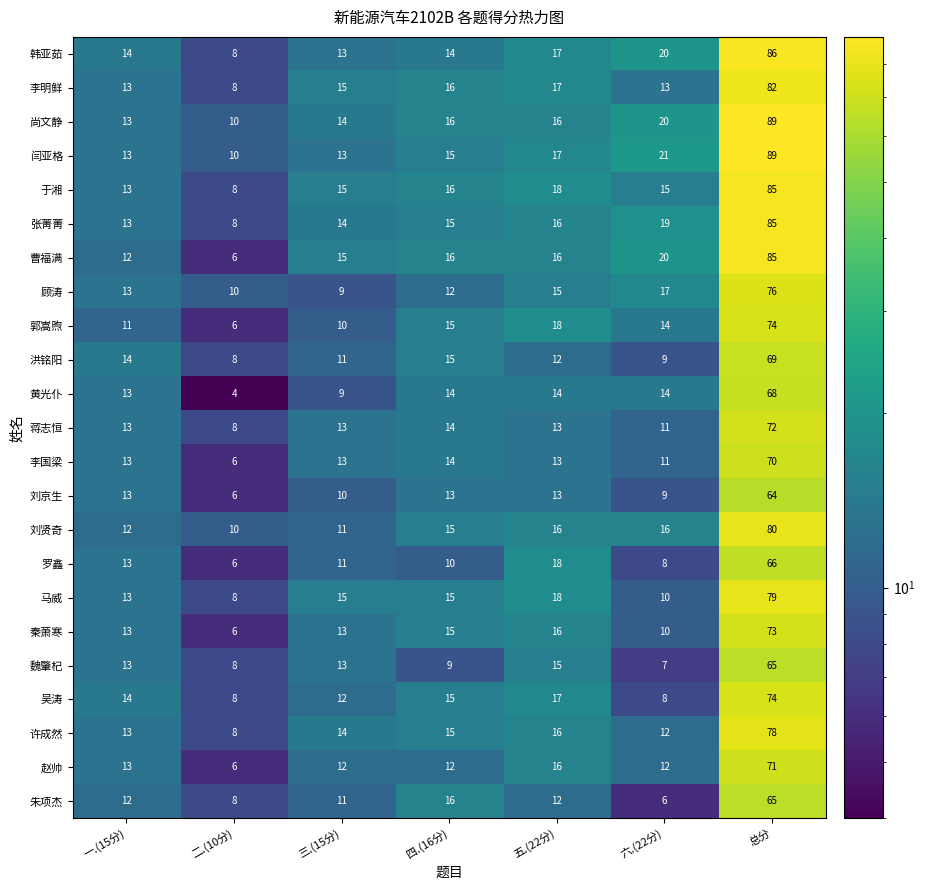

The value of 刘京生 at 一.(15分) is 13. True or false?

True